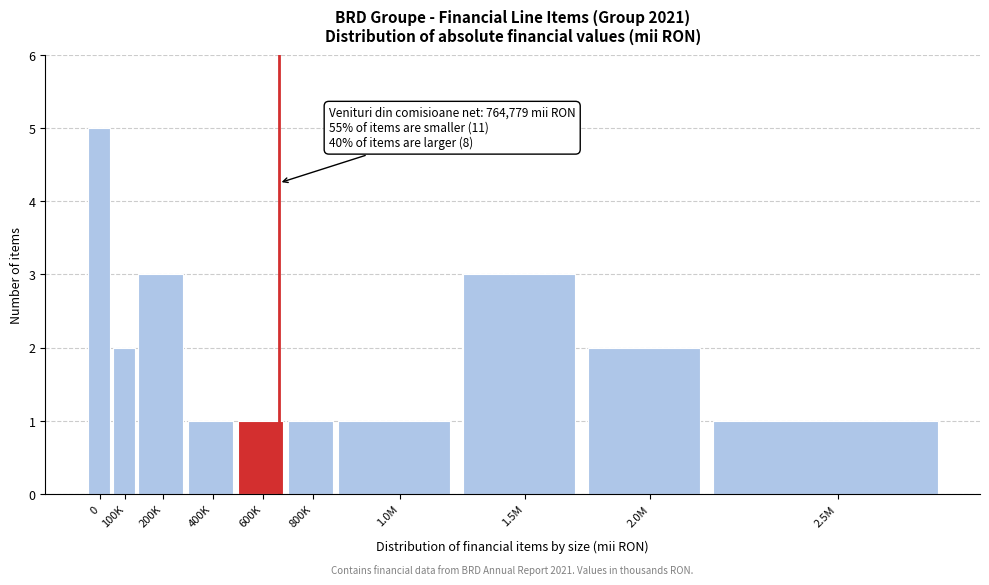

Reading right to left, what are all the values shown in this chart?

2.5M=1	2.0M=2	1.5M=3	1.0M=1	800K=1	600K=1	400K=1	200K=3	100K=2	0=5